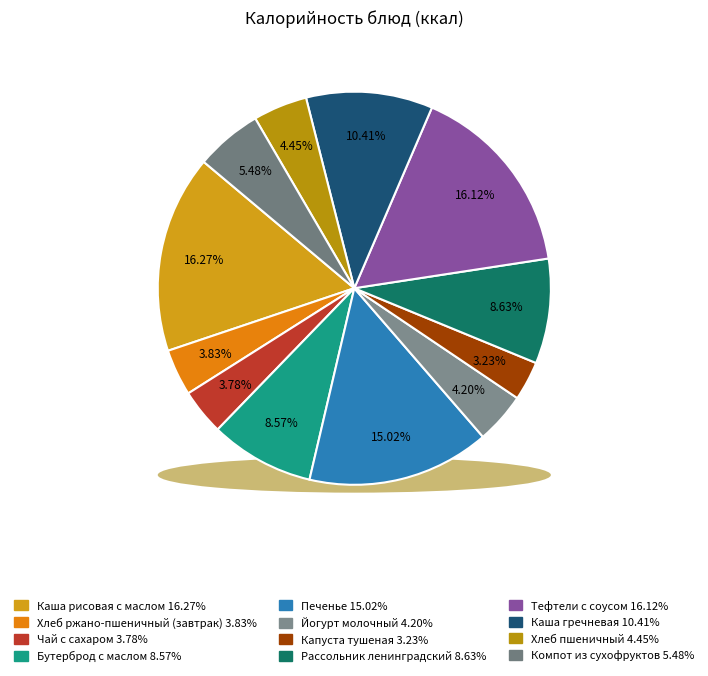

To the nearest percent, what is the average slice percentage?

8%